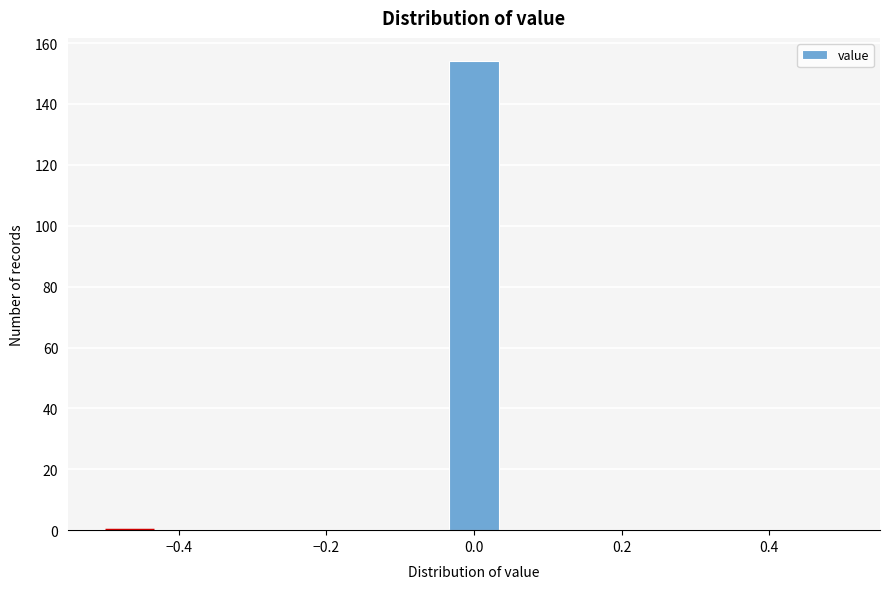

Around what value on the x-axis is the tallest bar? Give the approximate position of its centre, as read against the axis.

0.00